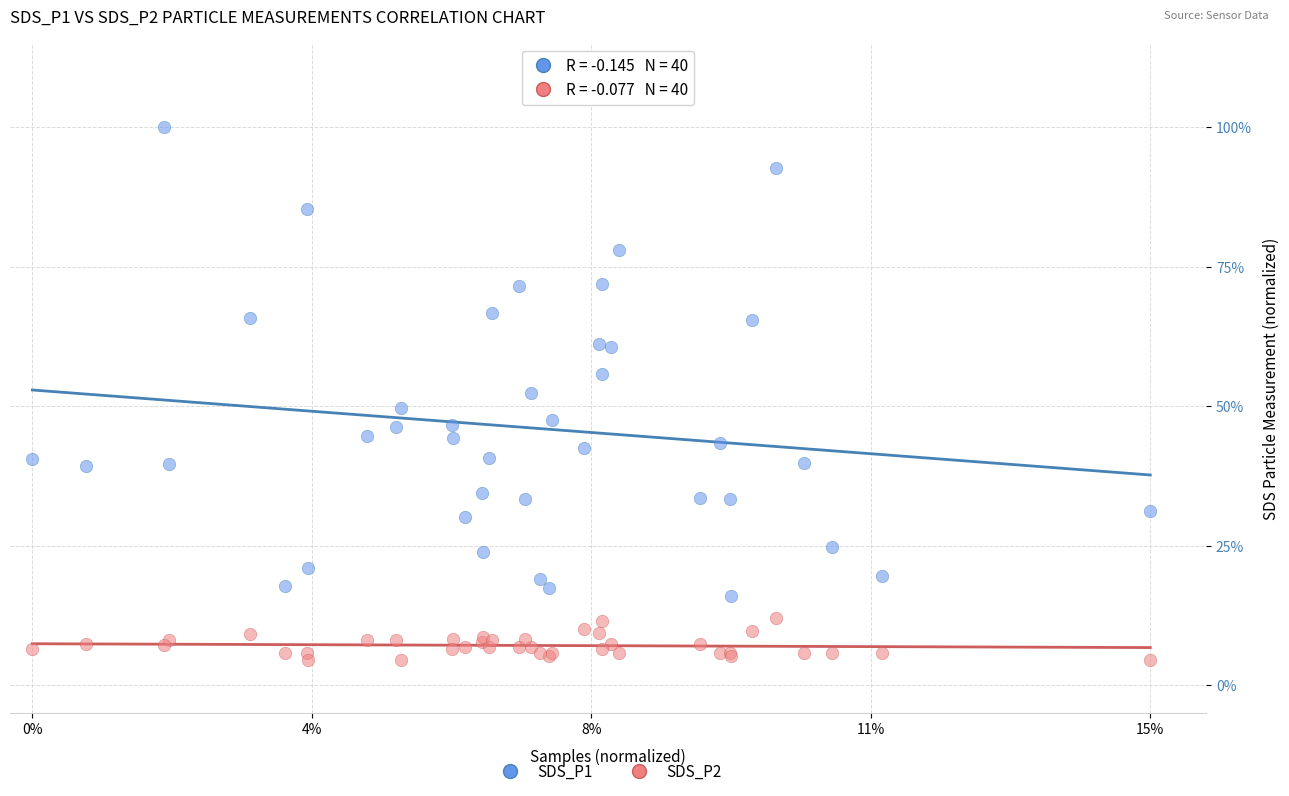

Which series has the widest spread of Y values?

SDS_P1